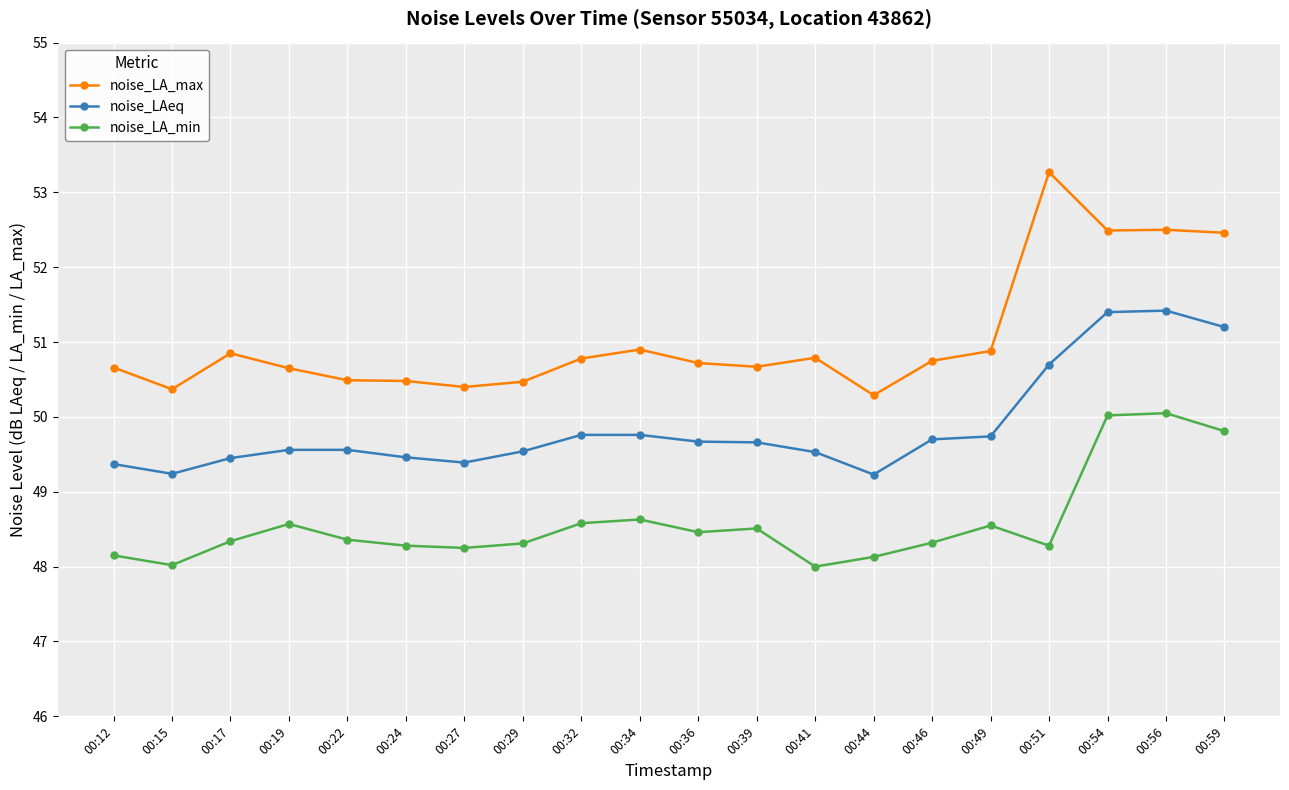

Which label corresponds to the largest value in the chart?

00:51